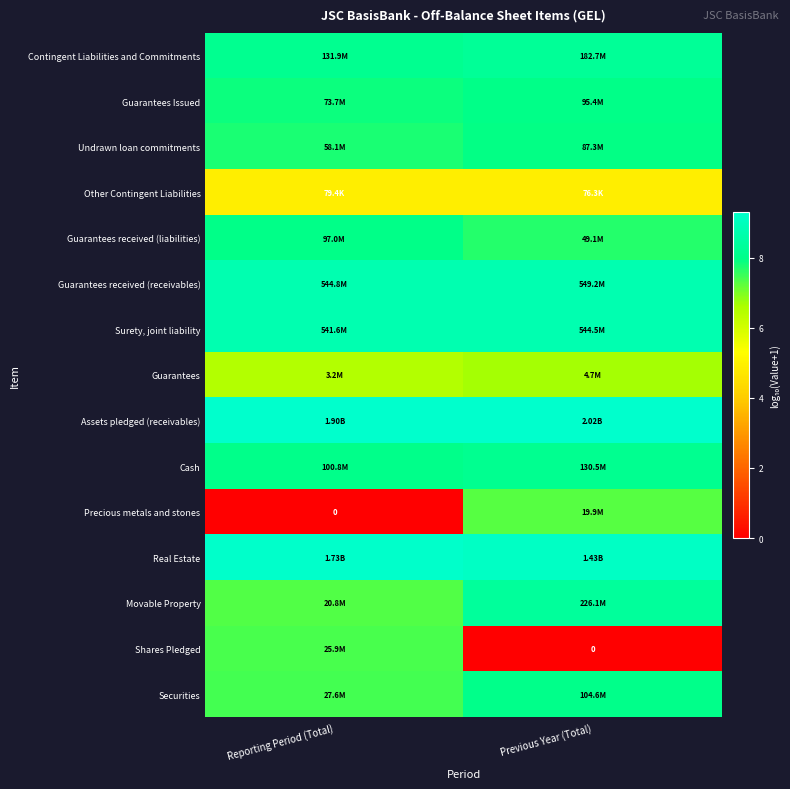

Where is Undrawn loan commitments nearest to the value 7?

Reporting Period (Total)